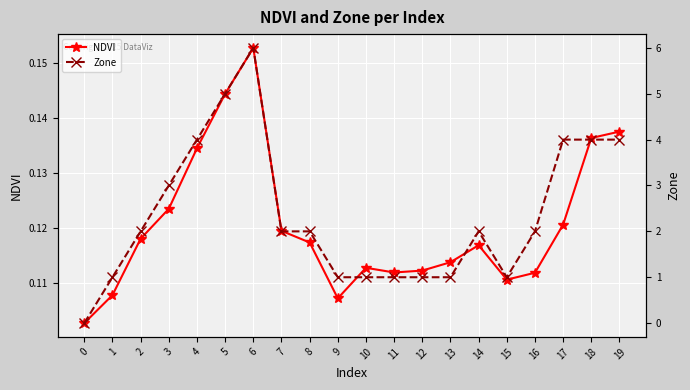

Where is the first local minimum for Zone?

15